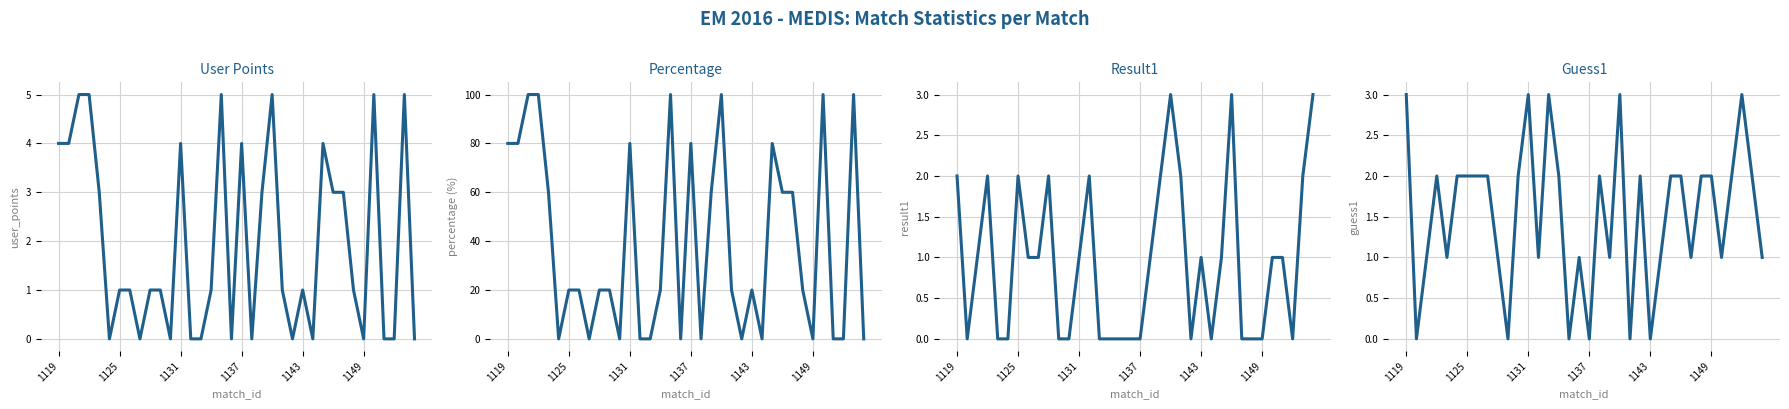

What is the total value across all series at 33?

3